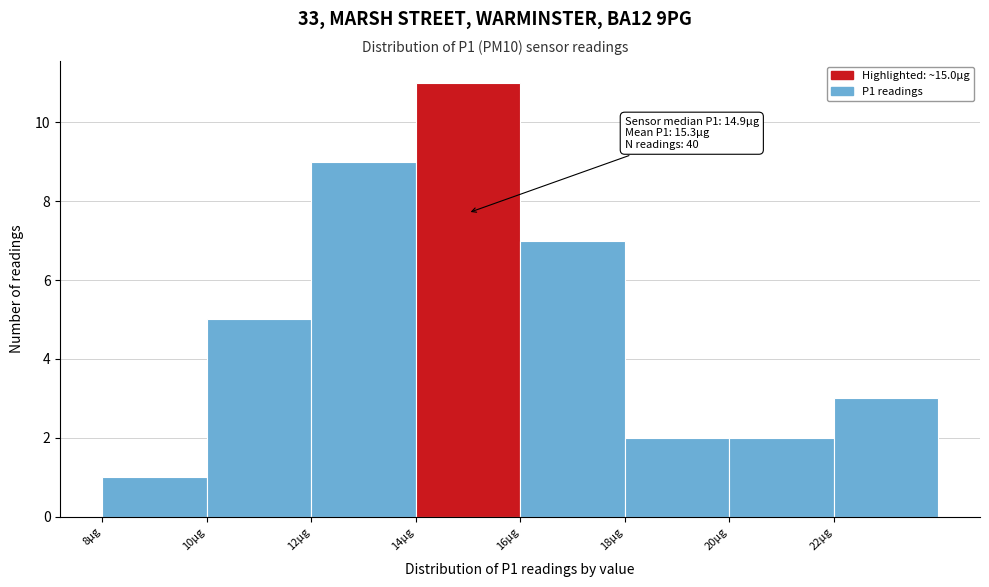

Which range on the x-axis has the tallest bar?

14 to 16